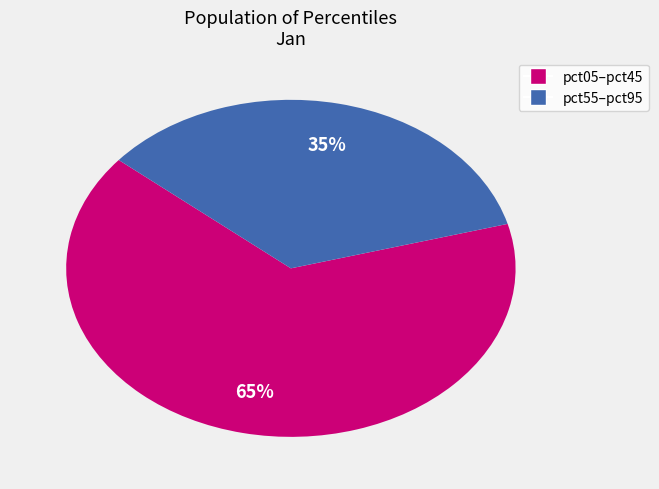

To the nearest percent, what is the average slice percentage?

50%